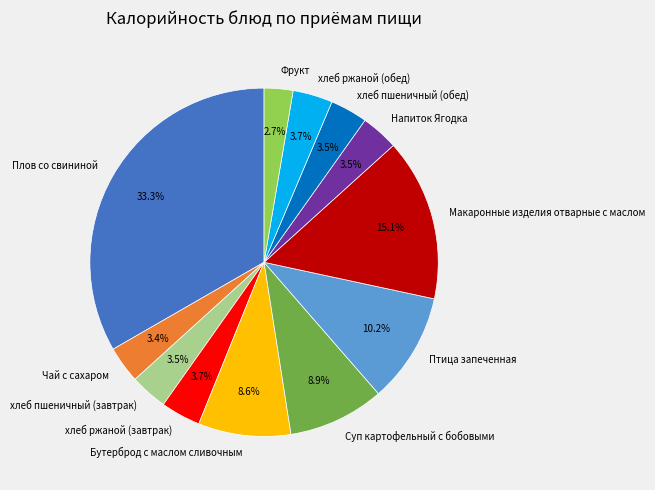

Approximately how many times larger is the value at хлеб пшеничный (завтрак) compared to Напиток Ягодка?

1.0